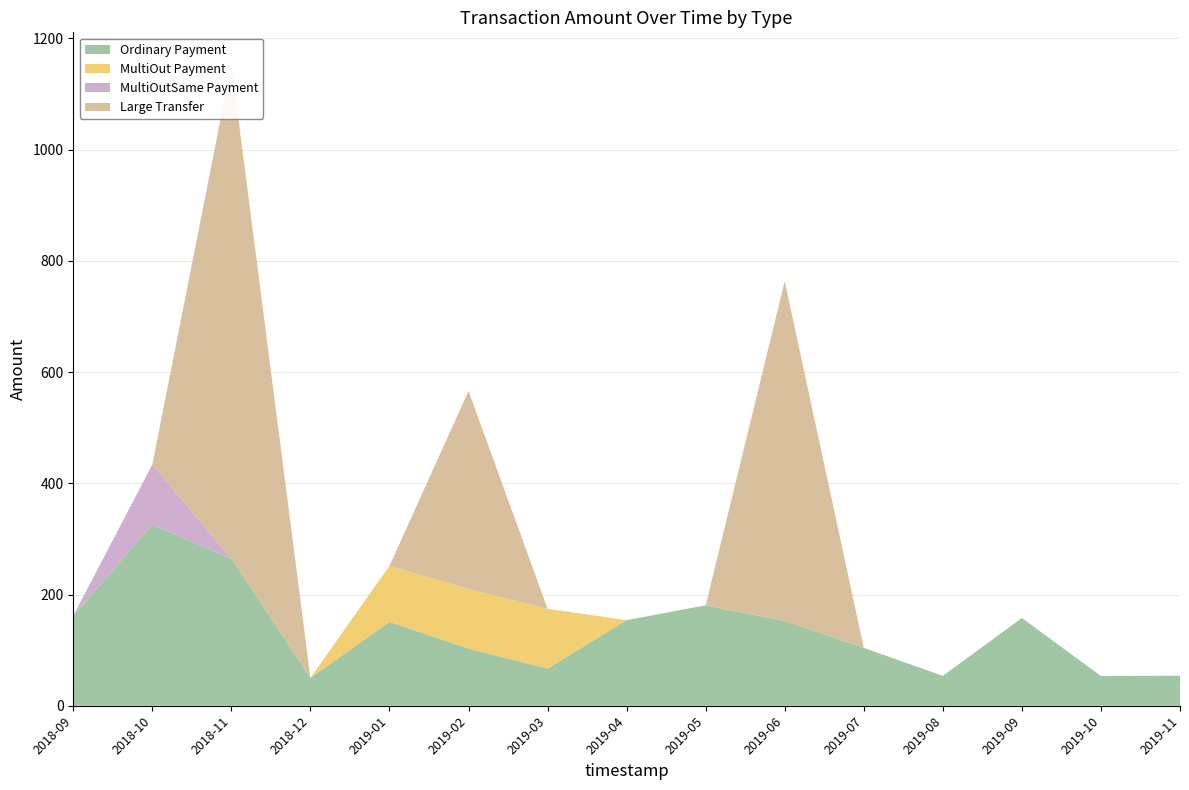

Reading left to right, list all the values displayed in this chart.

Ordinary Payment: 2018-09=161.8	2018-10=325.8	2018-11=264.3	2018-12=50.1	2019-01=150.8	2019-02=102.6	2019-03=66.9	2019-04=154.0	2019-05=180.6	2019-06=152.4	2019-07=104.0	2019-08=53.7	2019-09=157.8	2019-10=53.4	2019-11=54.0
MultiOut Payment: 2018-09=0.0	2018-10=0.0	2018-11=0.0	2018-12=0.0	2019-01=100.7	2019-02=107.5	2019-03=107.5	2019-04=0.0	2019-05=0.0	2019-06=0.0	2019-07=0.0	2019-08=0.0	2019-09=0.0	2019-10=0.0	2019-11=0.0
MultiOutSame Payment: 2018-09=0.0	2018-10=107.9	2018-11=0.0	2018-12=0.0	2019-01=0.0	2019-02=0.0	2019-03=0.0	2019-04=0.0	2019-05=0.0	2019-06=0.0	2019-07=0.0	2019-08=0.0	2019-09=0.0	2019-10=0.0	2019-11=0.0
Large Transfer: 2018-09=0.0	2018-10=0.0	2018-11=889.0	2018-12=0.0	2019-01=0.0	2019-02=356.0	2019-03=0.0	2019-04=0.0	2019-05=0.0	2019-06=611.0	2019-07=0.0	2019-08=0.0	2019-09=0.0	2019-10=0.0	2019-11=0.0